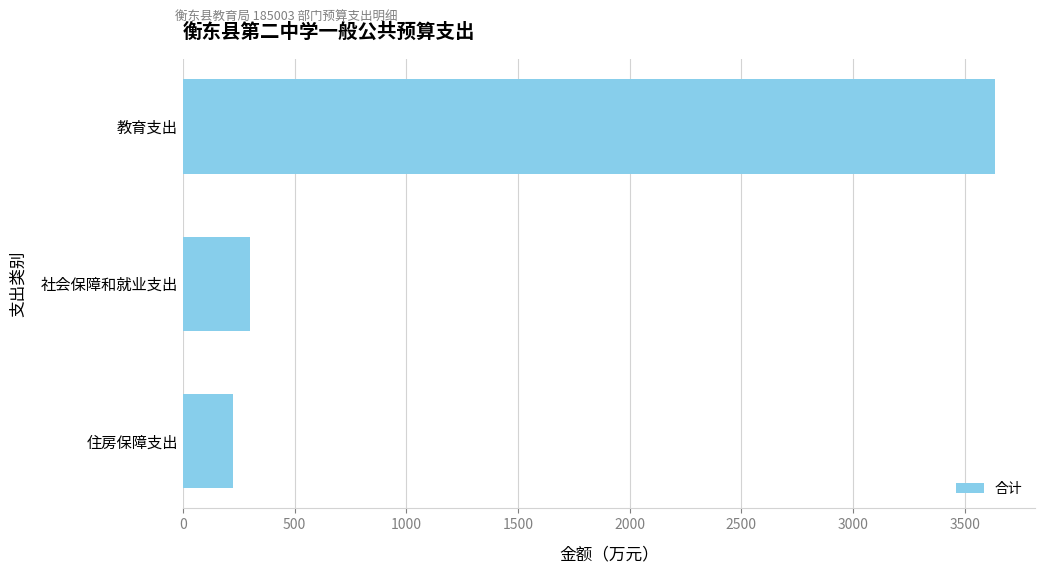

How many categories are shown in the chart?

3